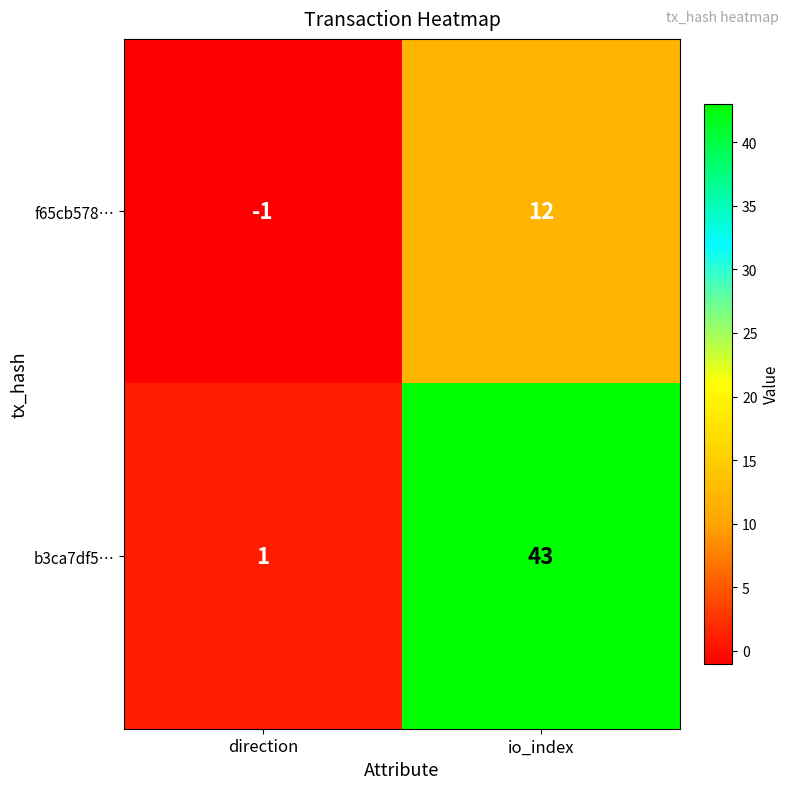

Which series has the largest range (max minus min)?

b3ca7df5…